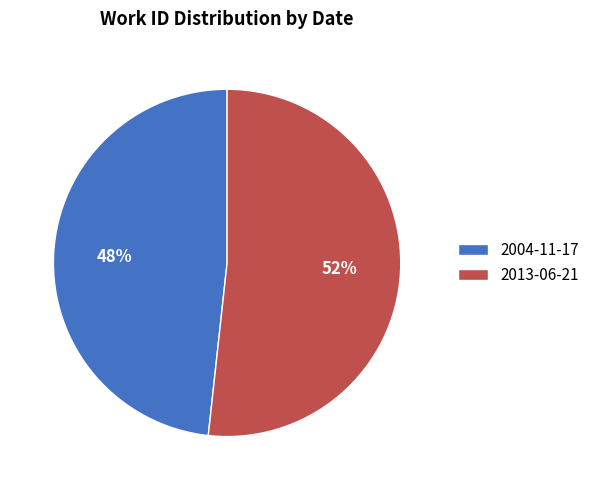

To the nearest percent, what is the combined percentage of 2013-06-21 and 2004-11-17?

100%